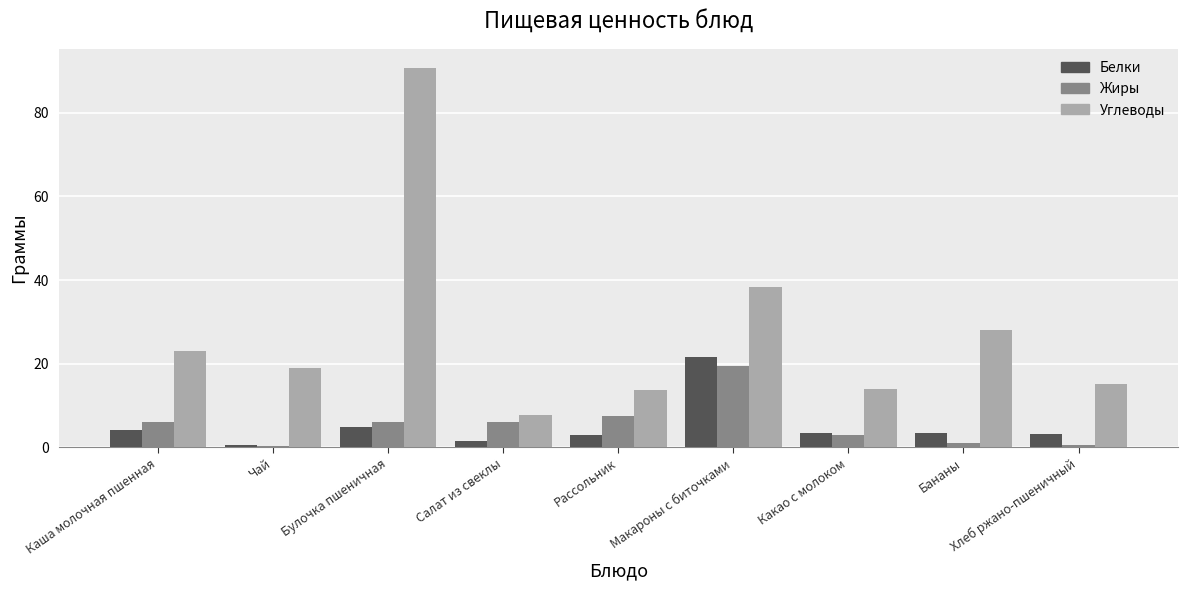

How many data points does each series have?

9